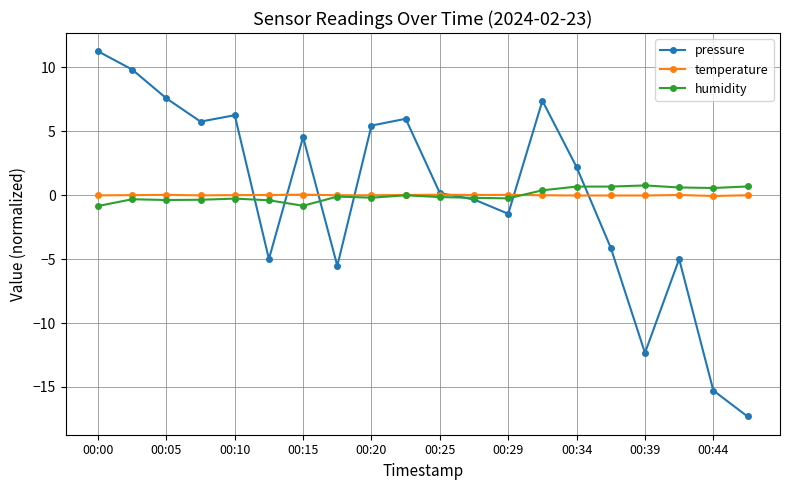

How many data points does each series have?

20